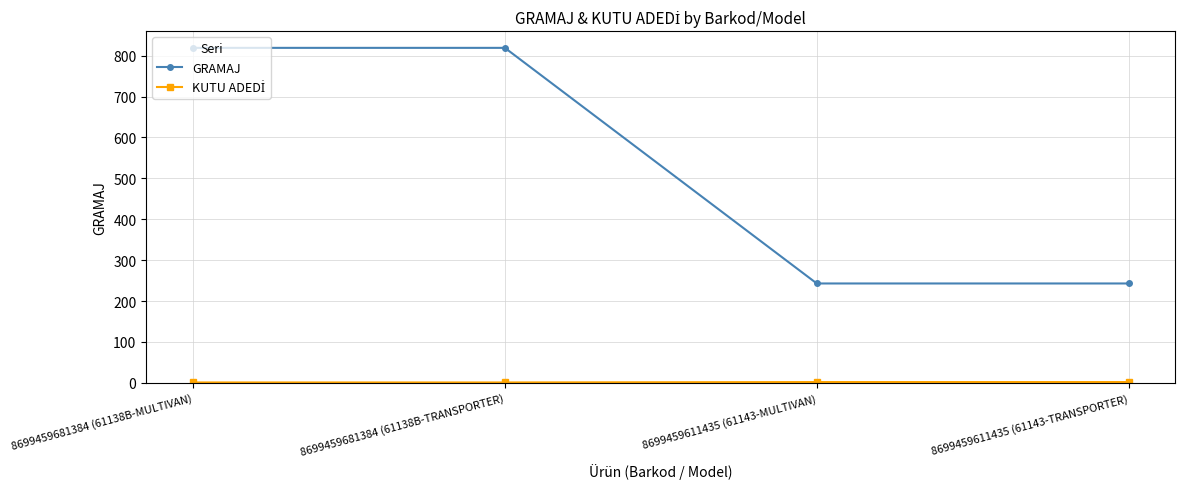

Which series has the largest total across all categories?

GRAMAJ